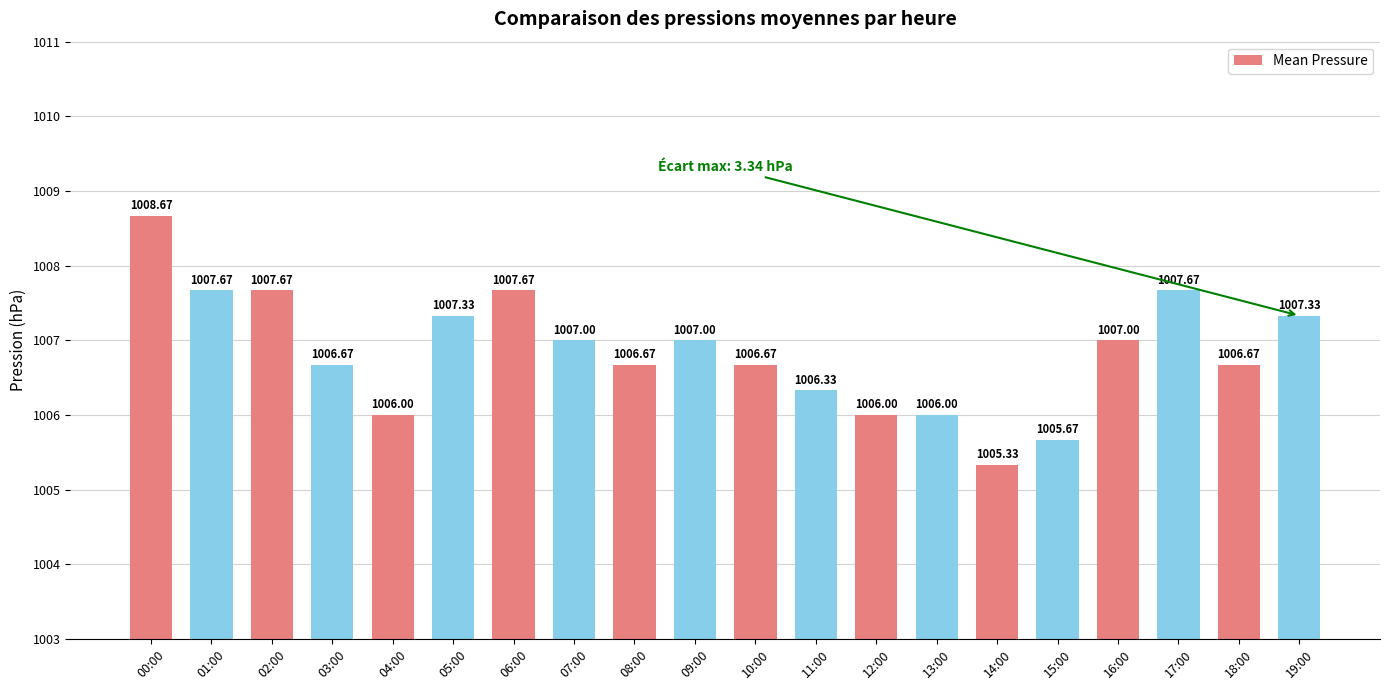

The chart shows a value of 454.2 at 11:00. True or false?

False